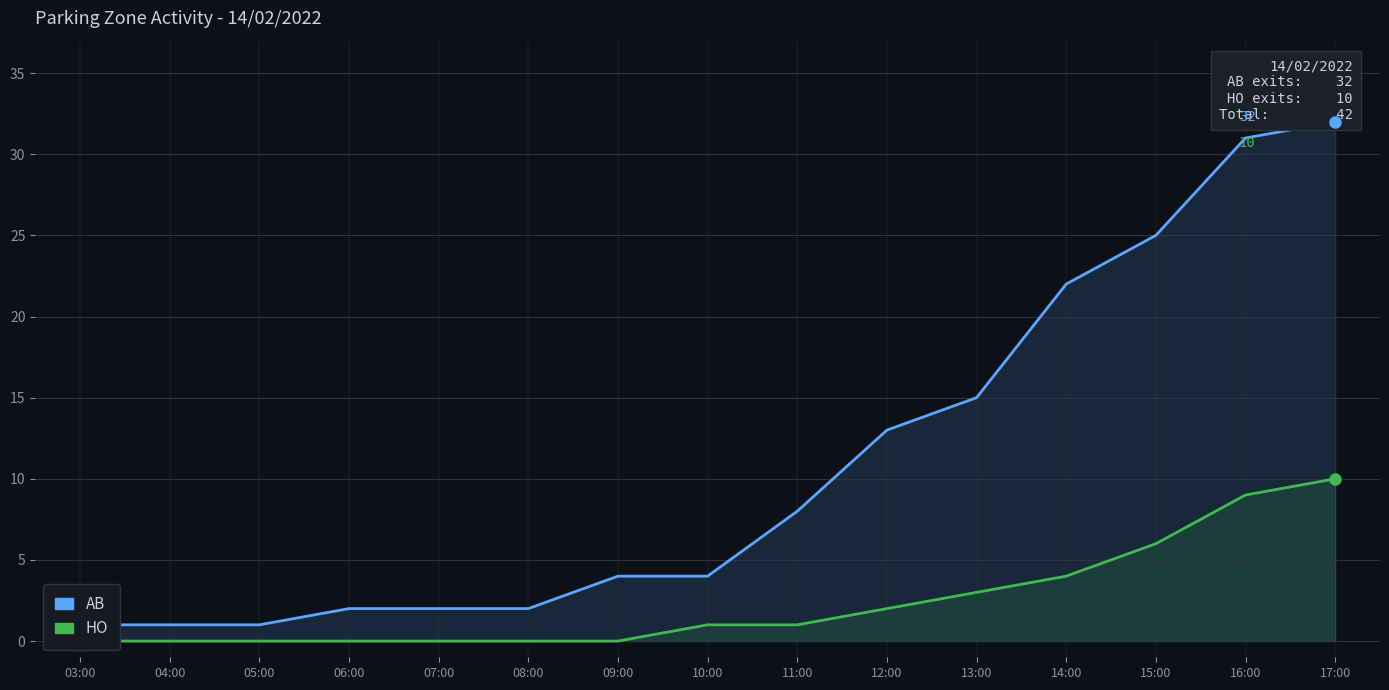

True or false: AB has a value of 4 at 10:00.

True